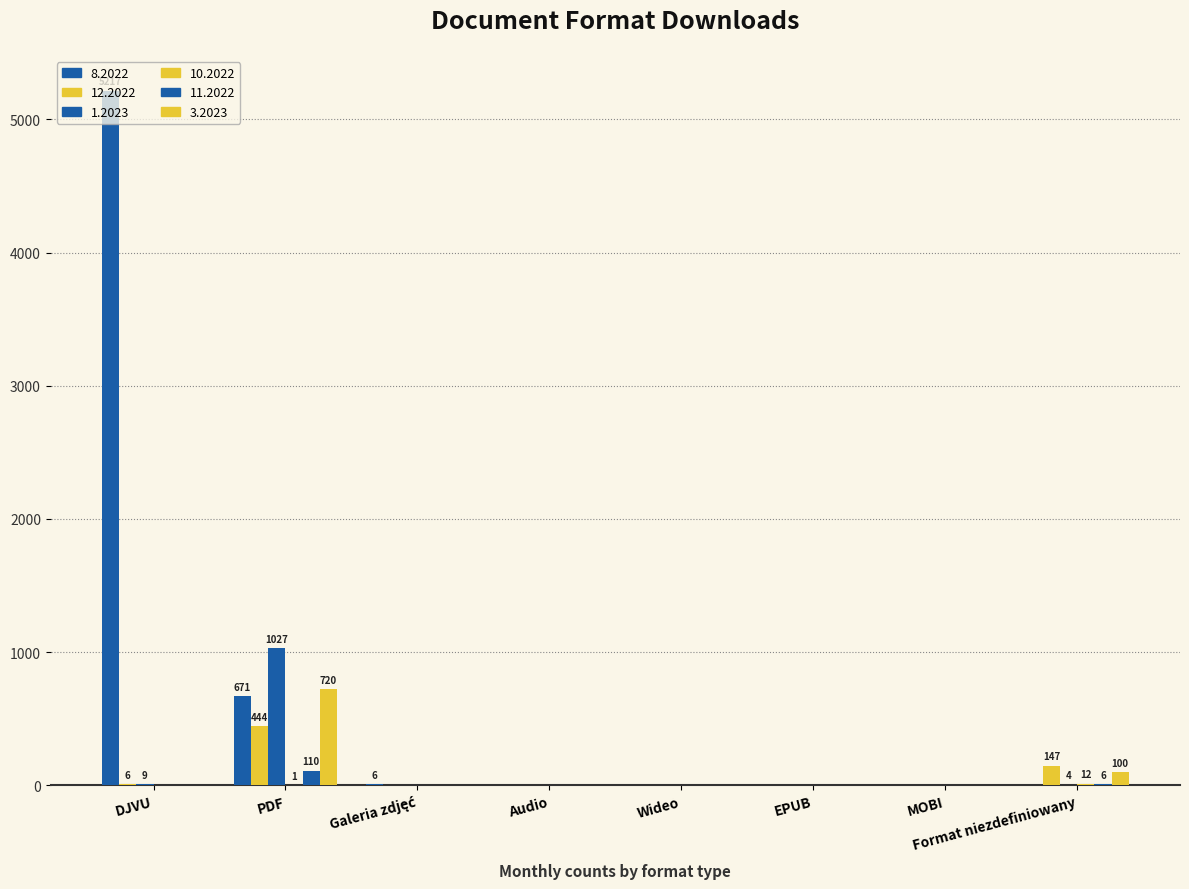

How many groups of bars are there?

8